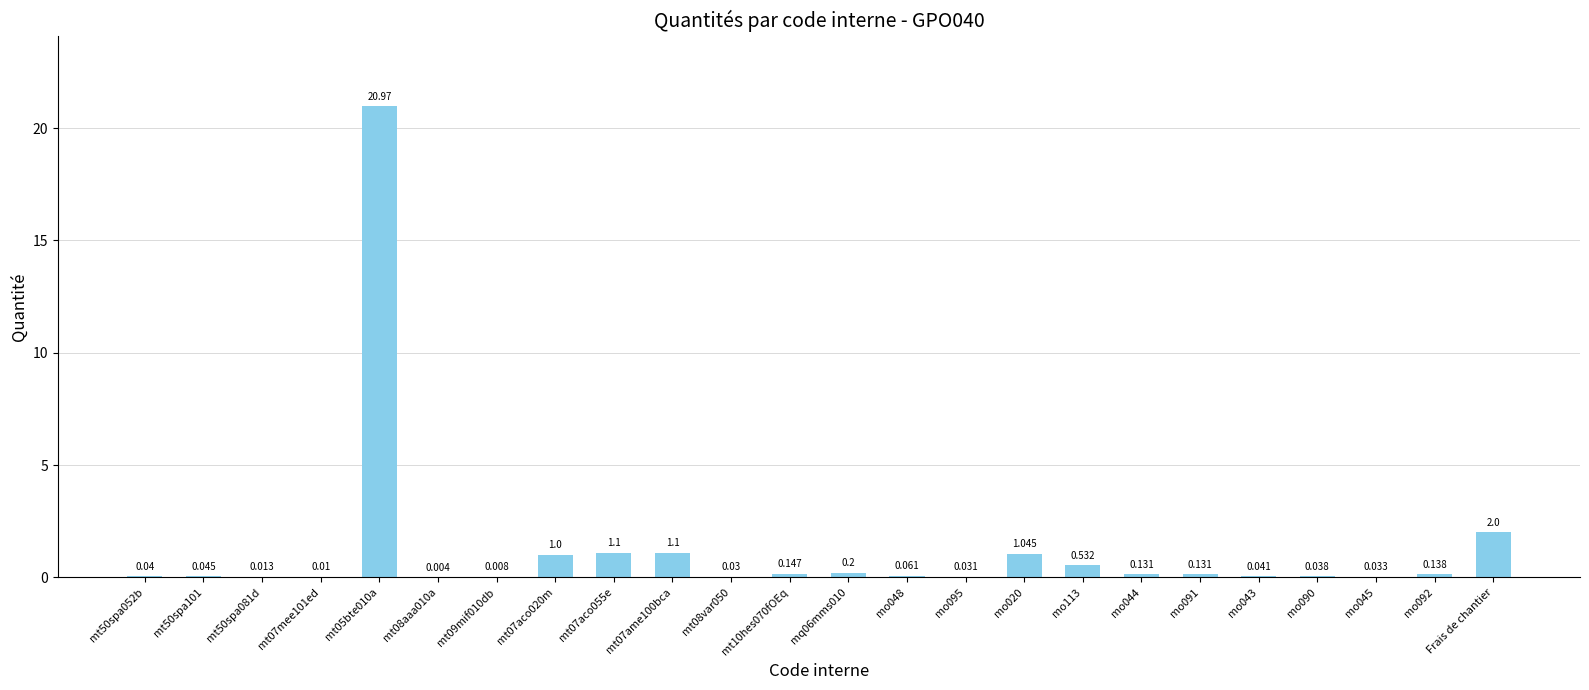

List the labels in order of value, largest first.

mt05bte010a, Frais de chantier, mt07aco055e, mt07ame100bca, mo020, mt07aco020m, mo113, mq06mms010, mt10hes070fOEq, mo092, mo044, mo091, mo048, mt50spa101, mo043, mt50spa052b, mo090, mo045, mo095, mt08var050, mt50spa081d, mt07mee101ed, mt09mif010db, mt08aaa010a